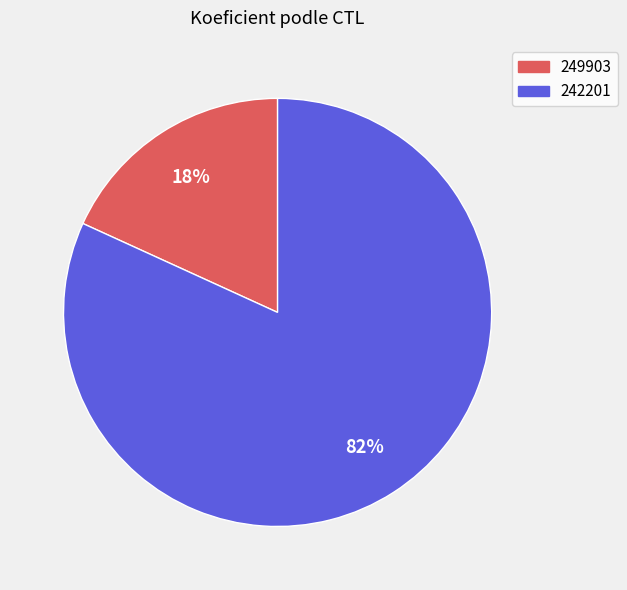

Rank the categories by value from highest to lowest.

242201, 249903